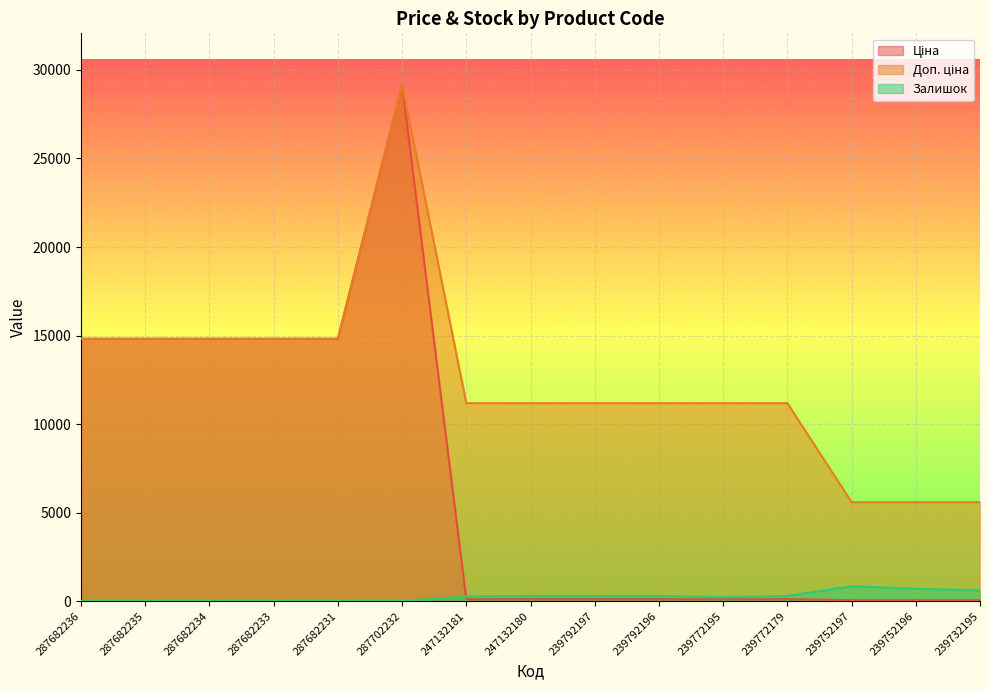

True or false: Ціна has more than 2 points higher than both neighbors.

False